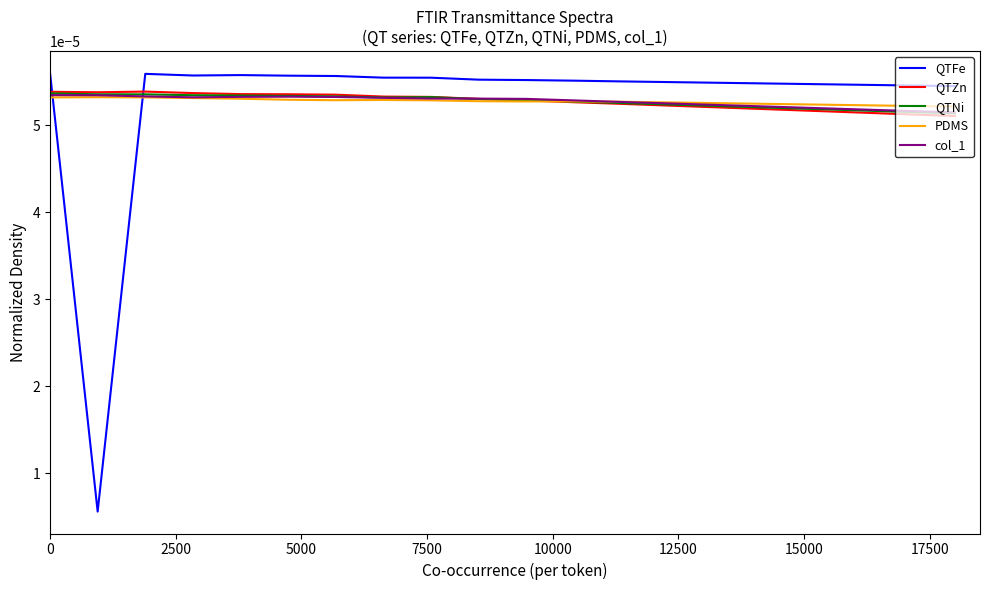

Which series ends up on top after the final intersection of QTNi and col_1?

col_1